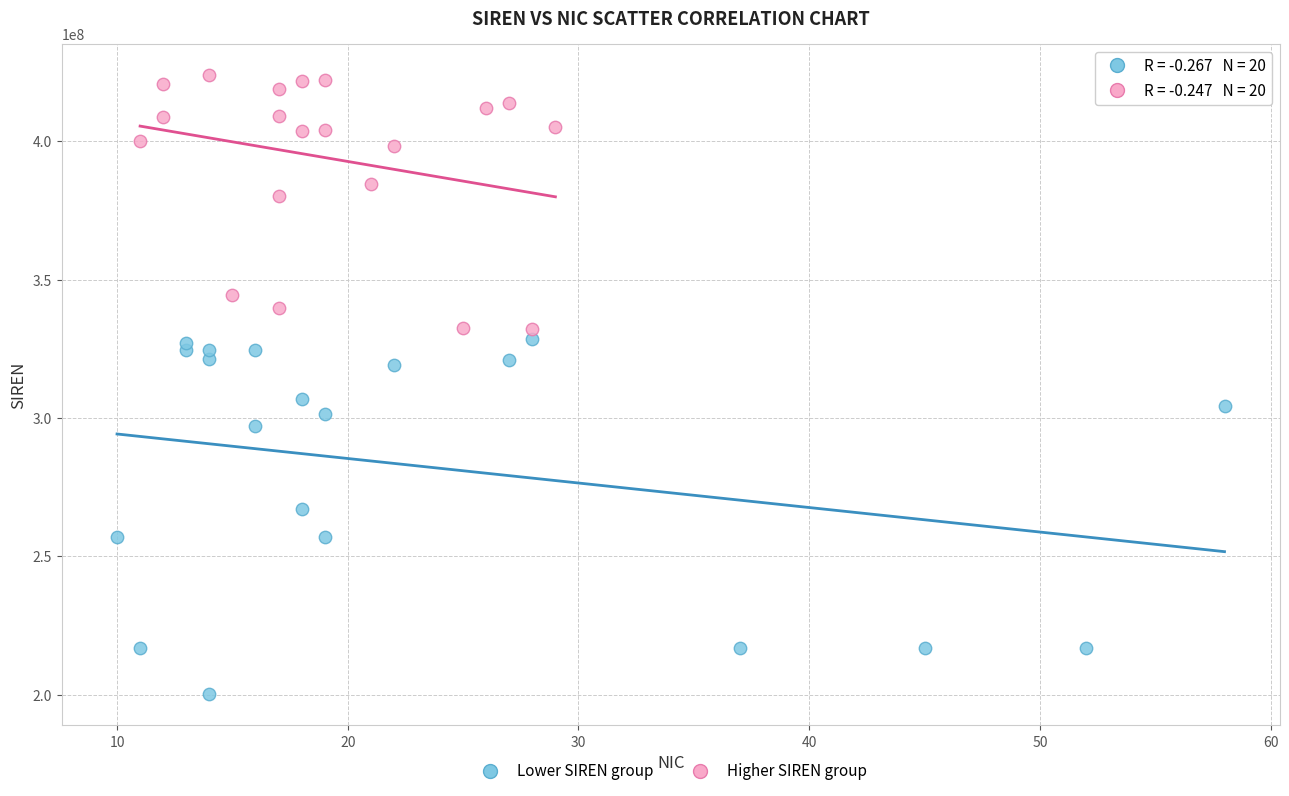

Which series contains the highest Y value?

Higher SIREN group